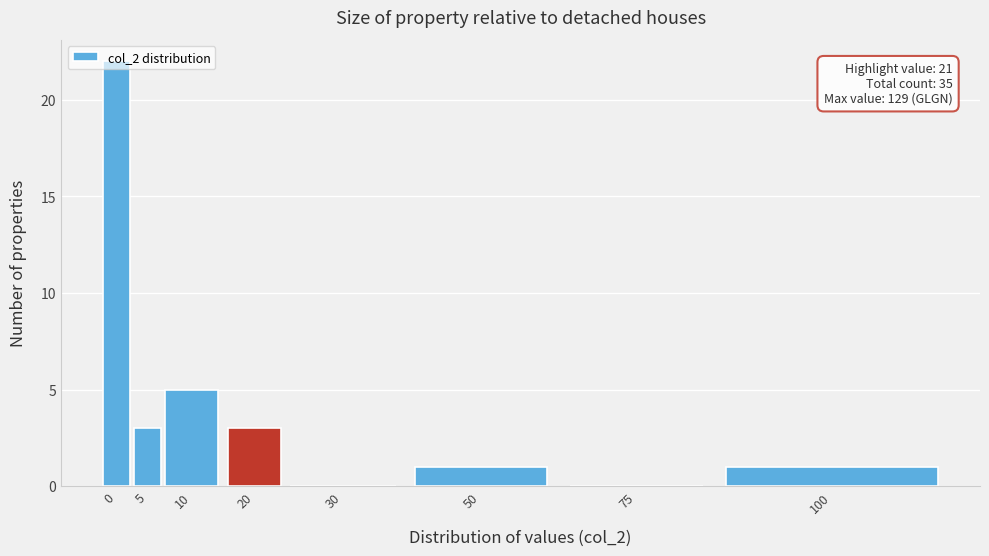

True or false: the data shows 8 at 10.

False